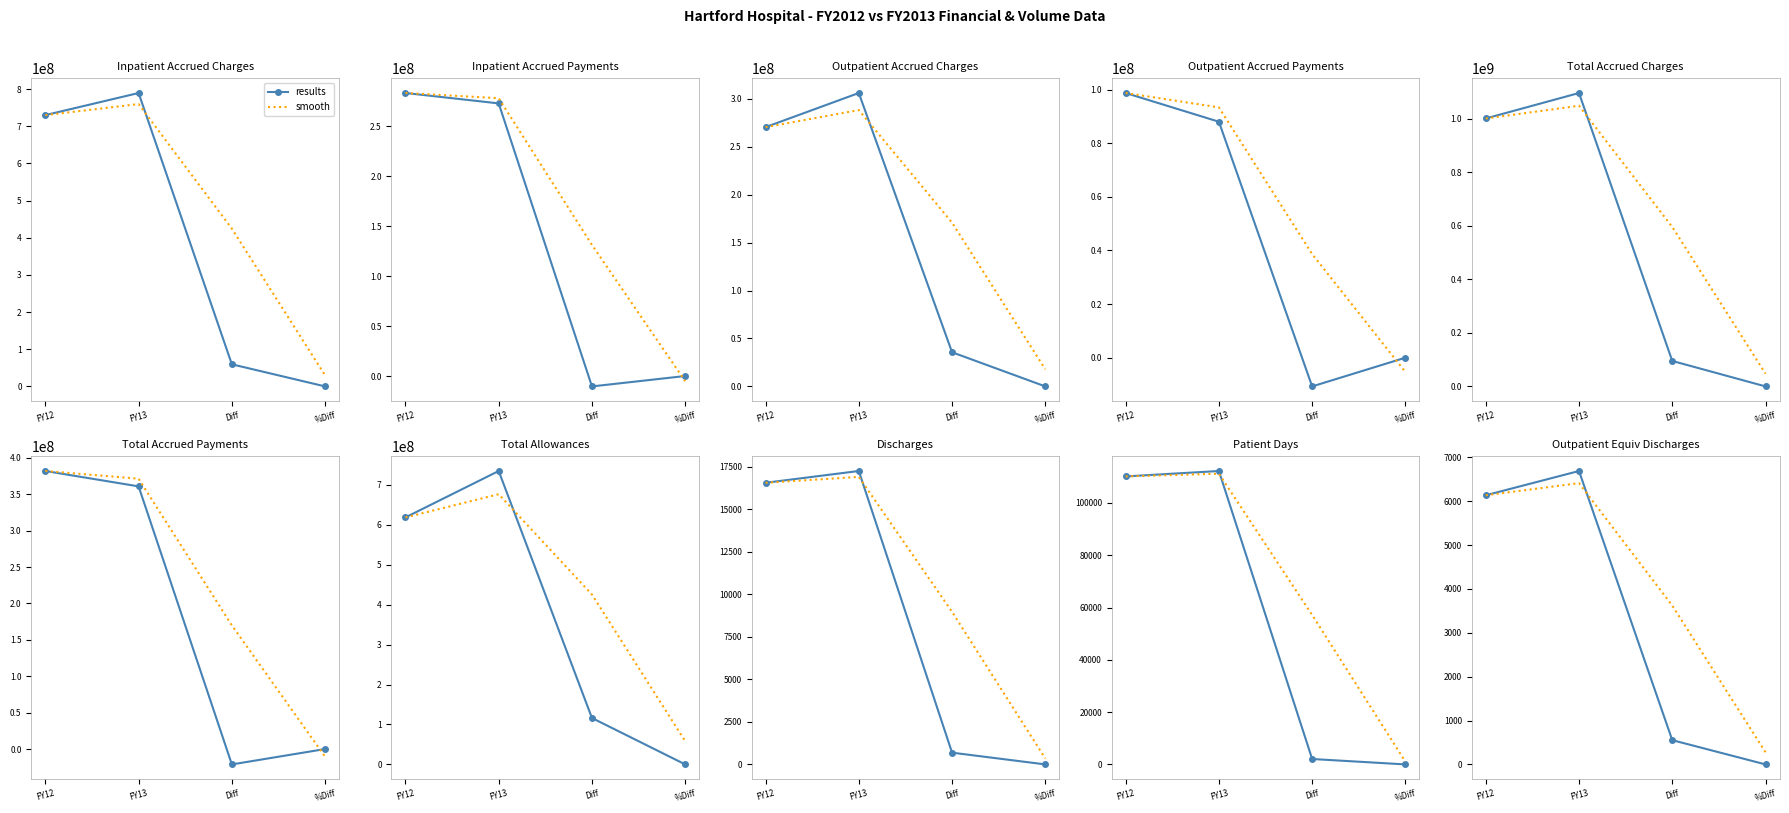

Reading left to right, extract all data points from this chart.

results: 6134.5	6687.5	553.0	0.1
smooth: 6134.5	6411.0	3620.3	276.5